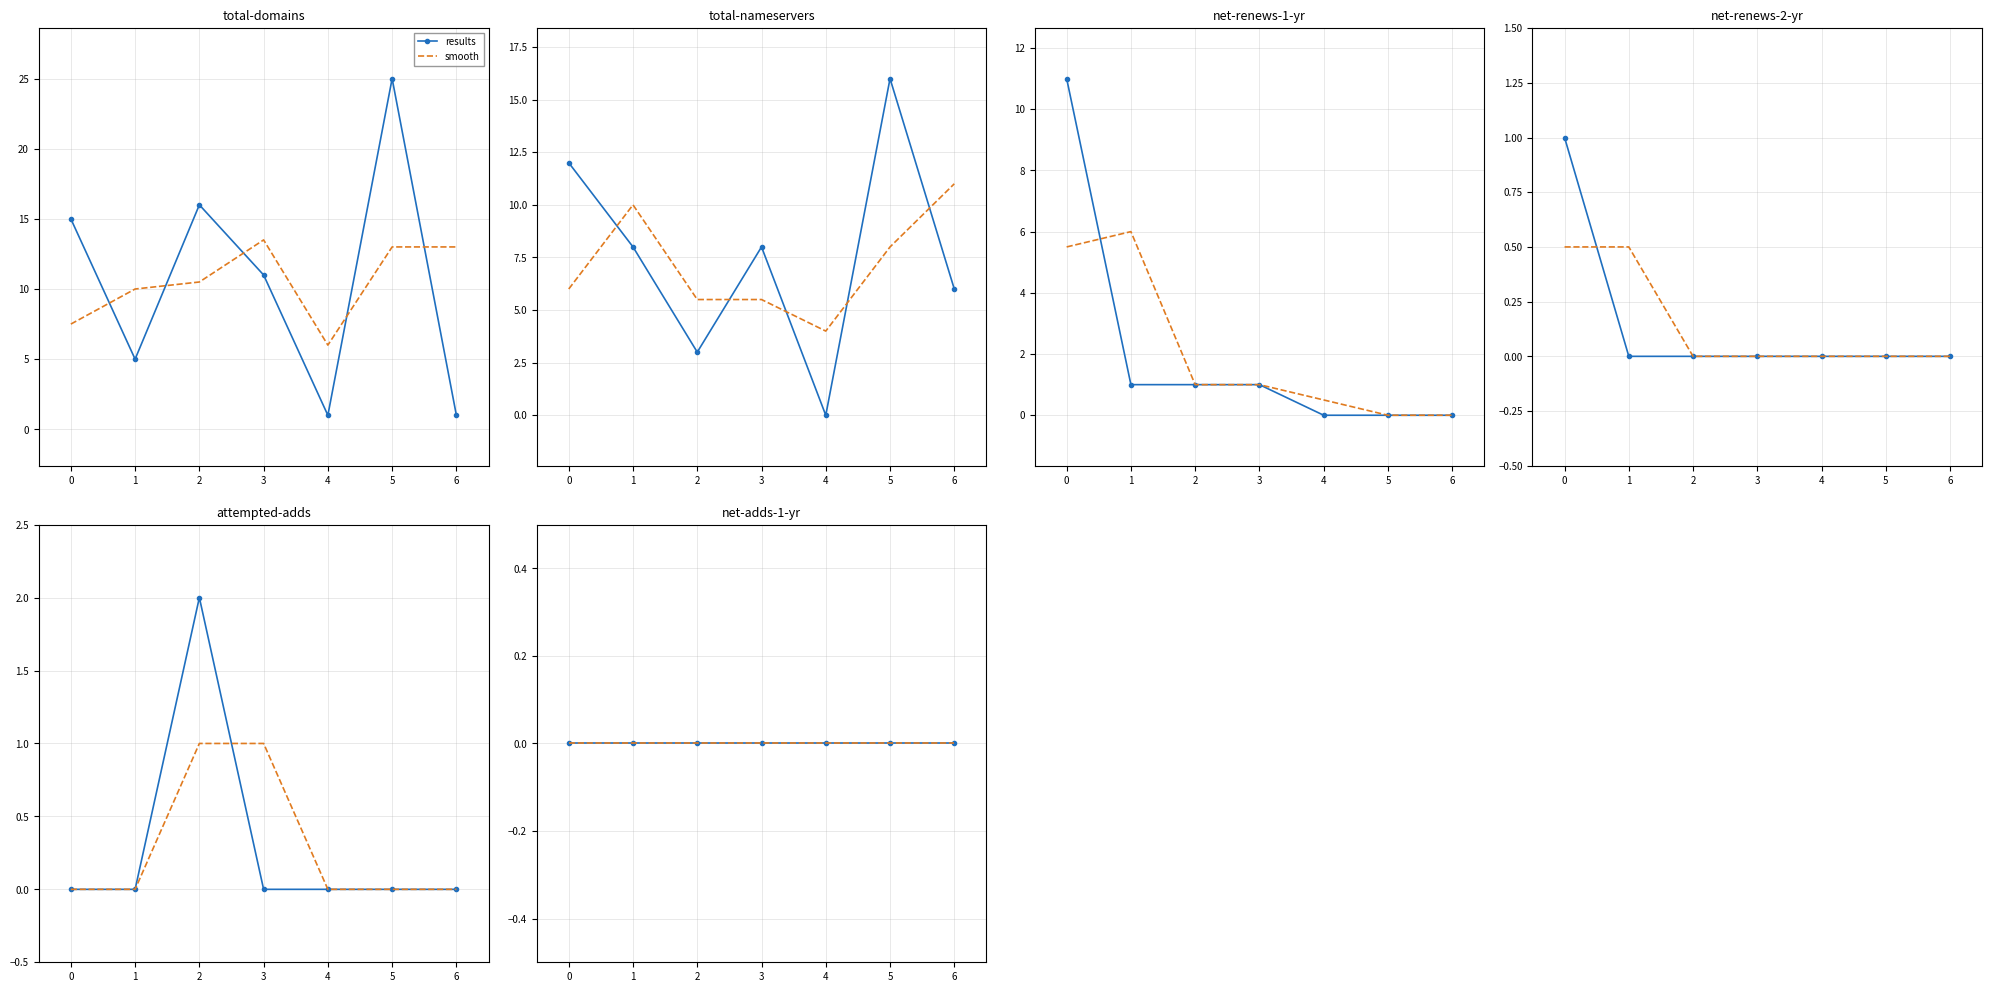

What is the average value of the net-renews-1-yr series?

2